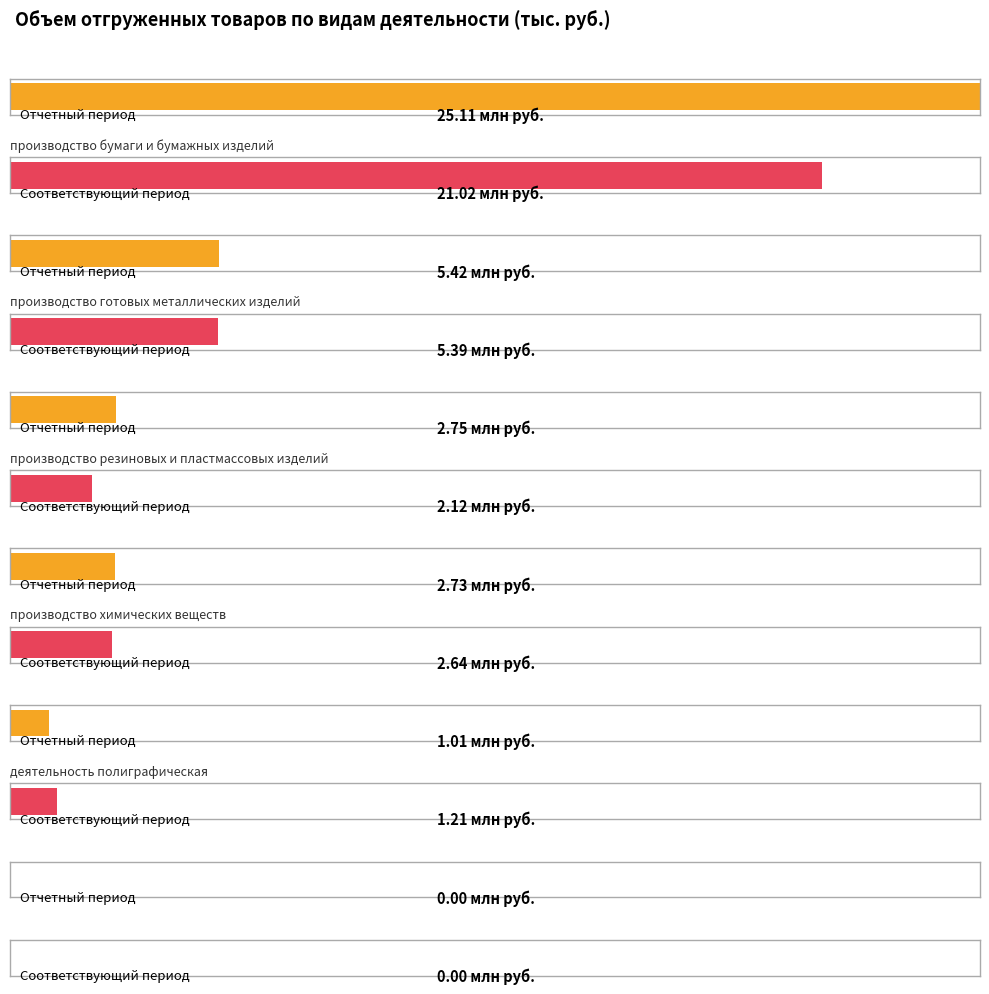

Which series has the widest spread of values?

Отчетный период